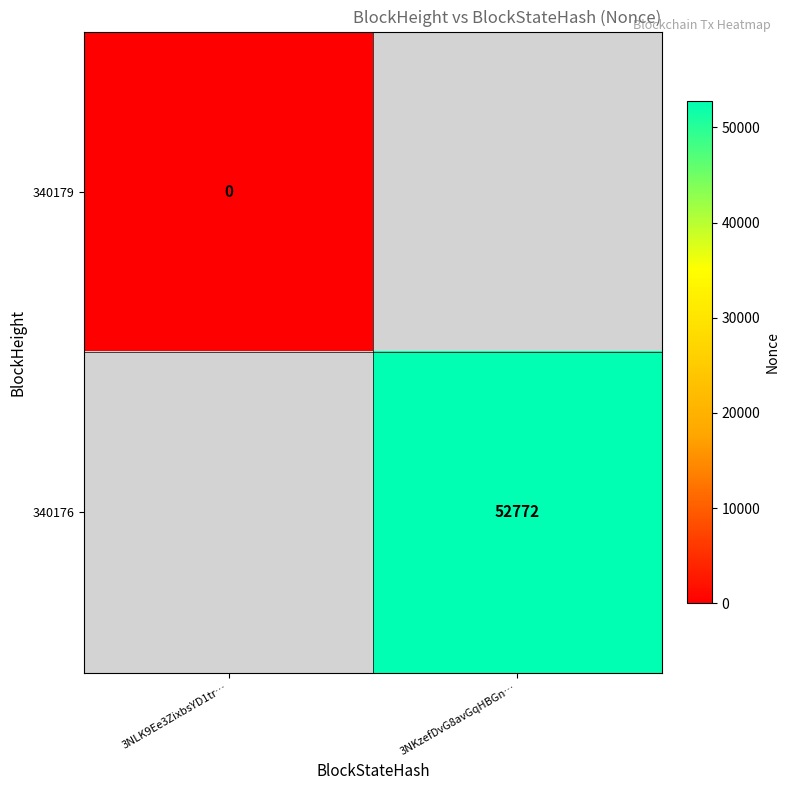

The 340176 series shows 52772 at 3NKzefDvG8avGqHBGn…. True or false?

True